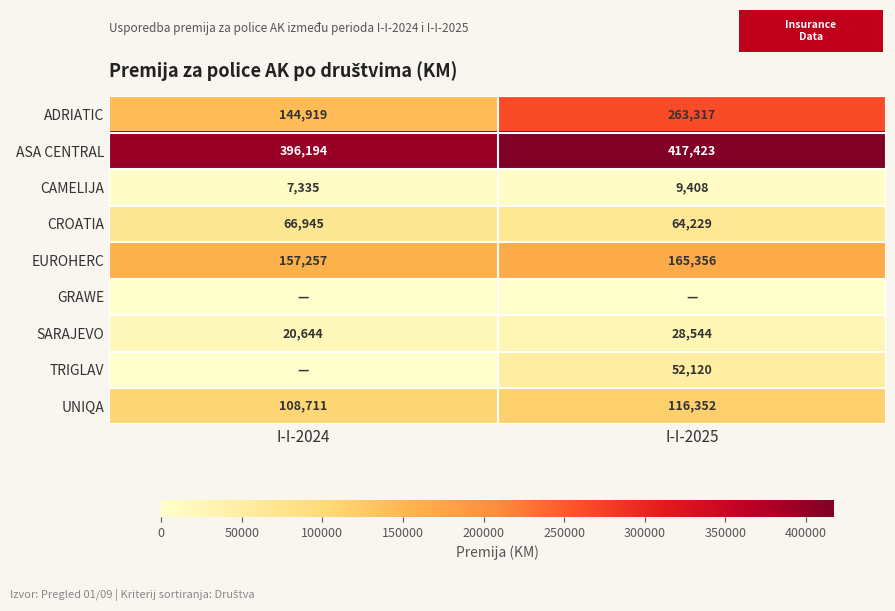

What is the difference between the highest and lowest values at I-I-2025?

417423